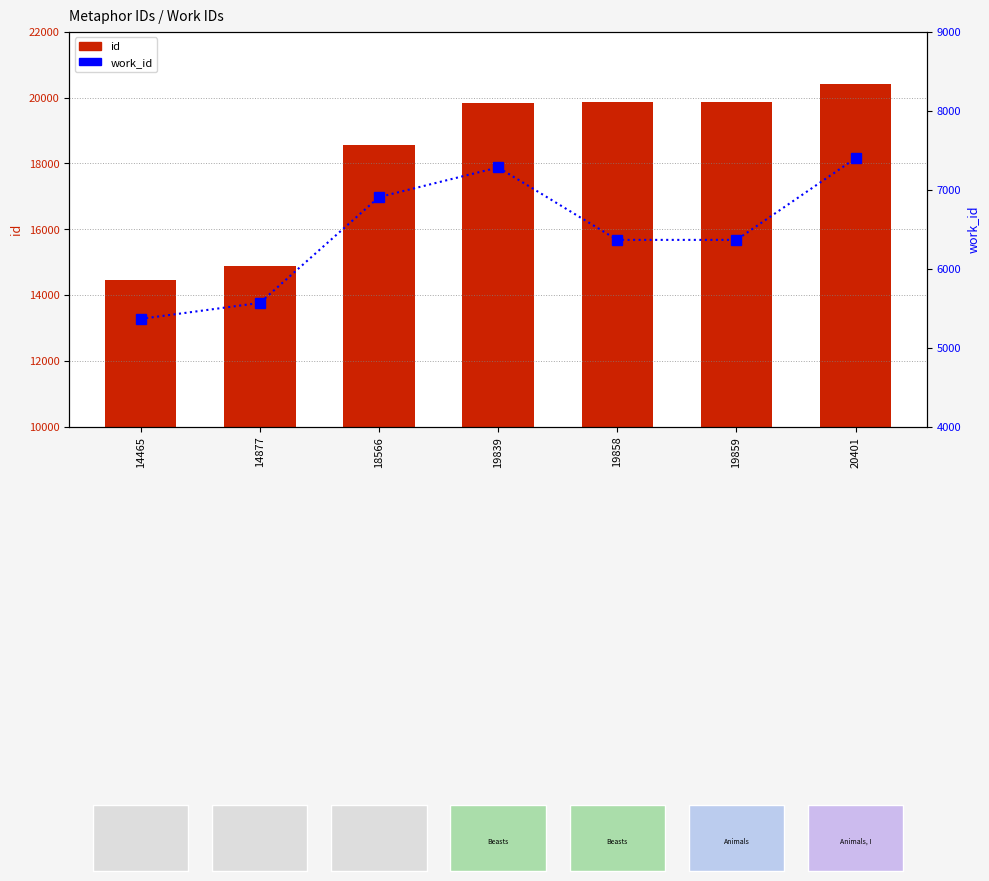

Where does the id series first go above 19839?

19858